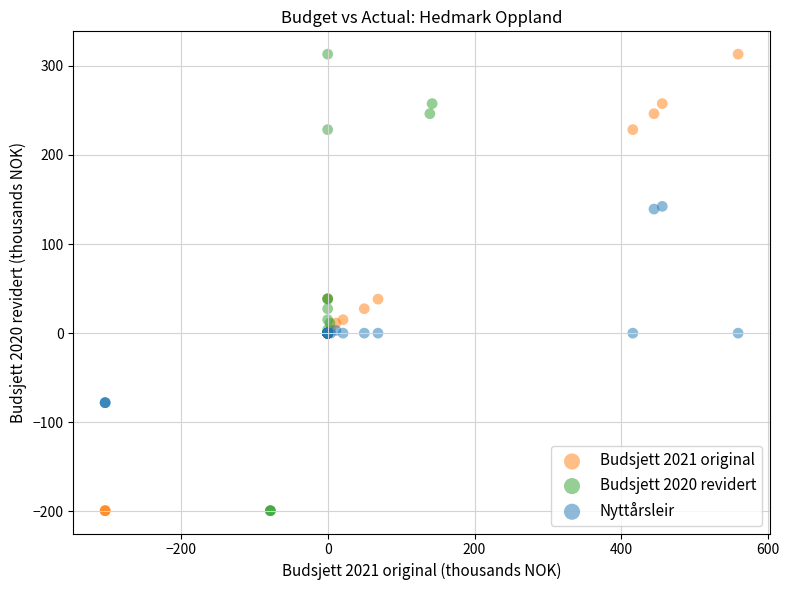

What are all the series names shown in the legend?

Budsjett 2021 original, Budsjett 2020 revidert, Nyttårsleir